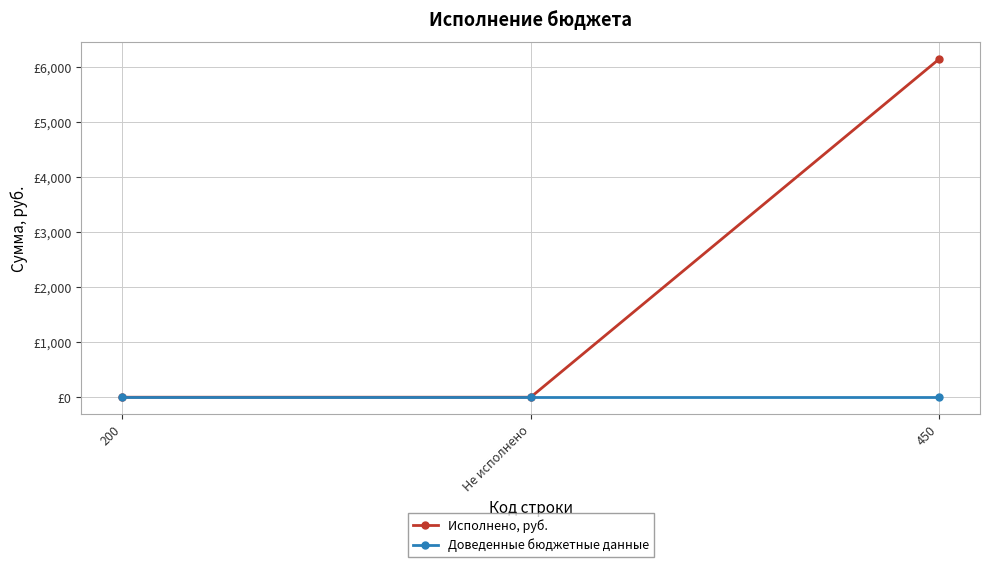

Does the chart have visible grid lines?

Yes